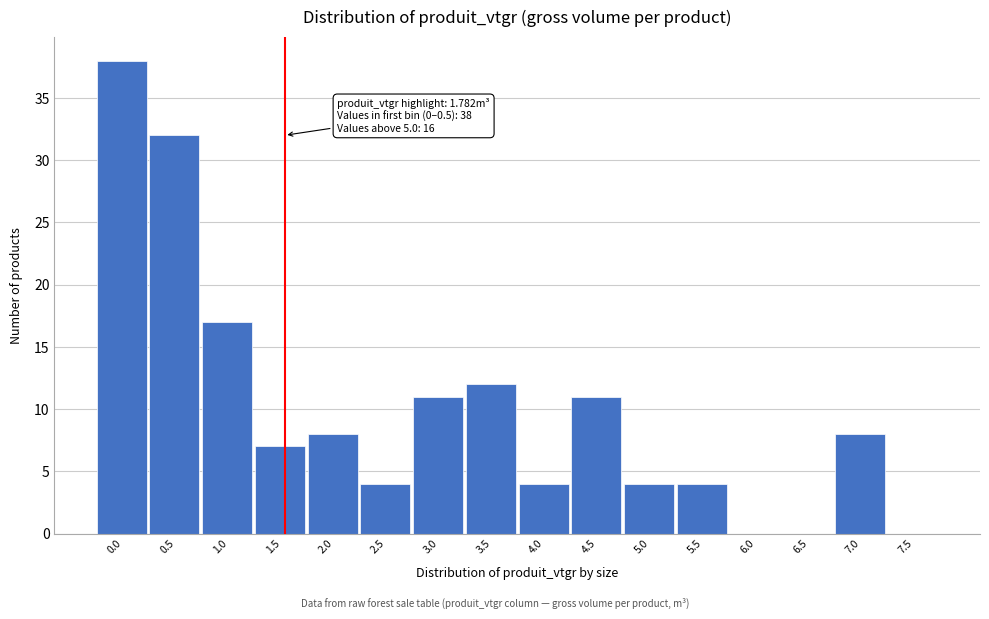

Reading left to right, extract all data points from this chart.

0.0=38	0.5=32	1.0=17	1.5=7	2.0=8	2.5=4	3.0=11	3.5=12	4.0=4	4.5=11	5.0=4	5.5=4	6.0=0	6.5=0	7.0=8	7.5=0